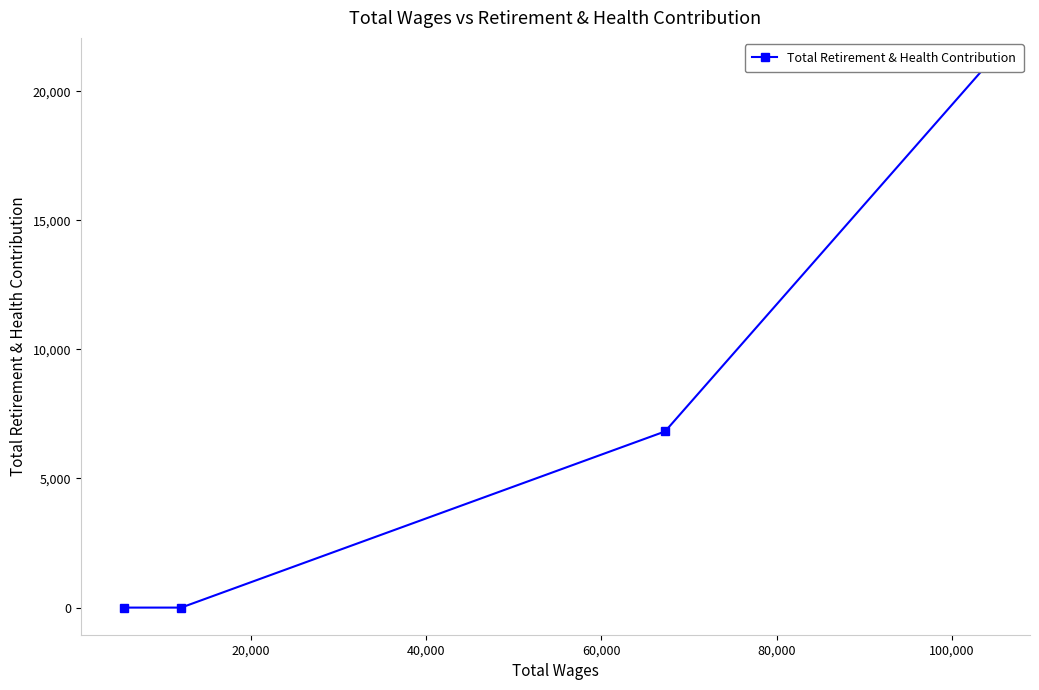

What is the maximum value shown in the chart?

21013